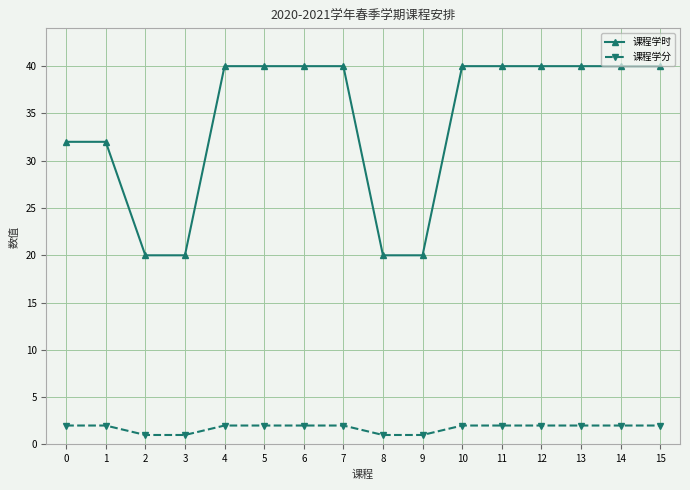

Which series has the largest total across all categories?

课程学时